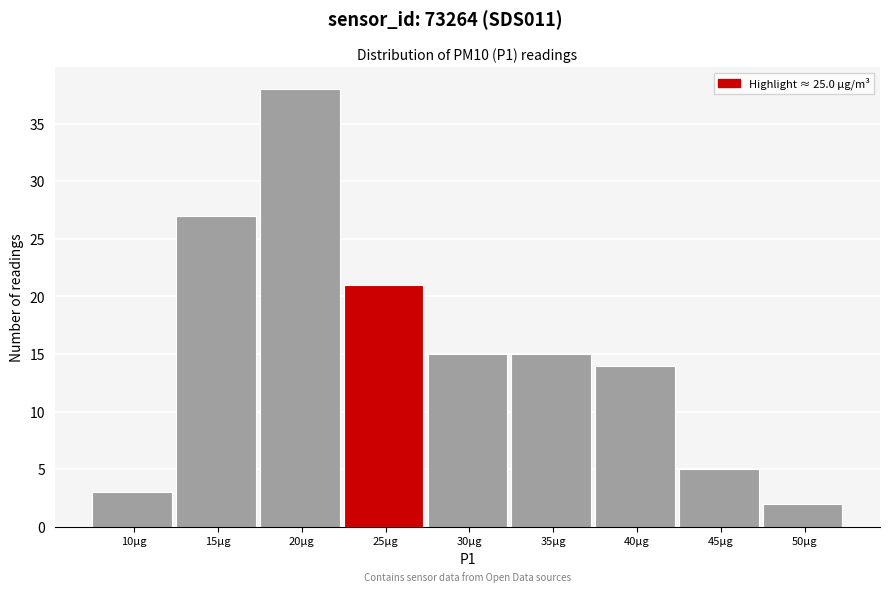

Reading right to left, what are all the values shown in this chart?

2	5	14	15	15	21	38	27	3